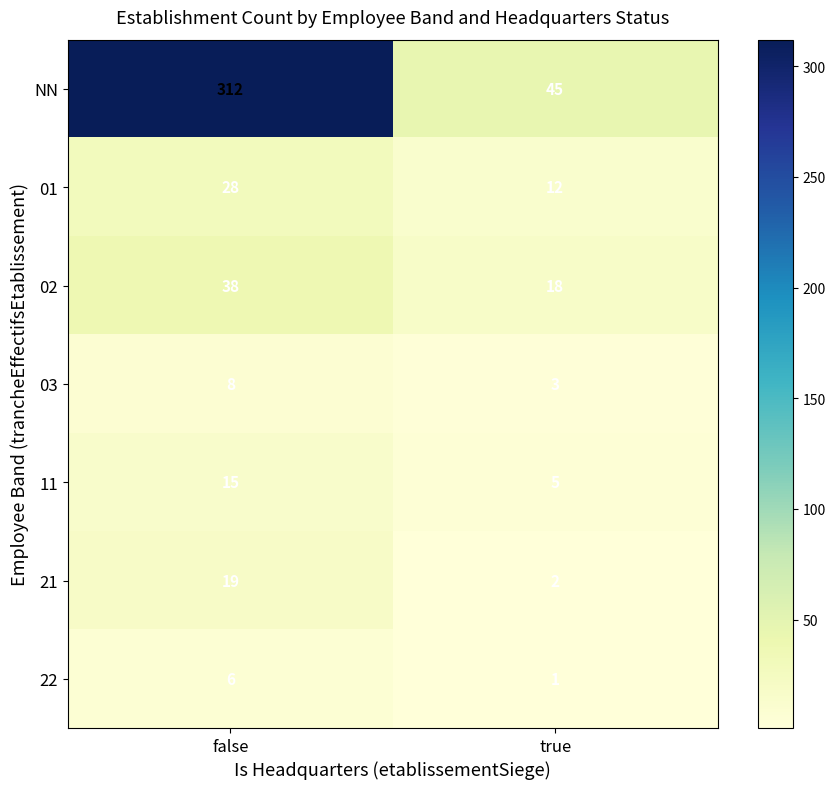

Count the number of data series in this chart.

7